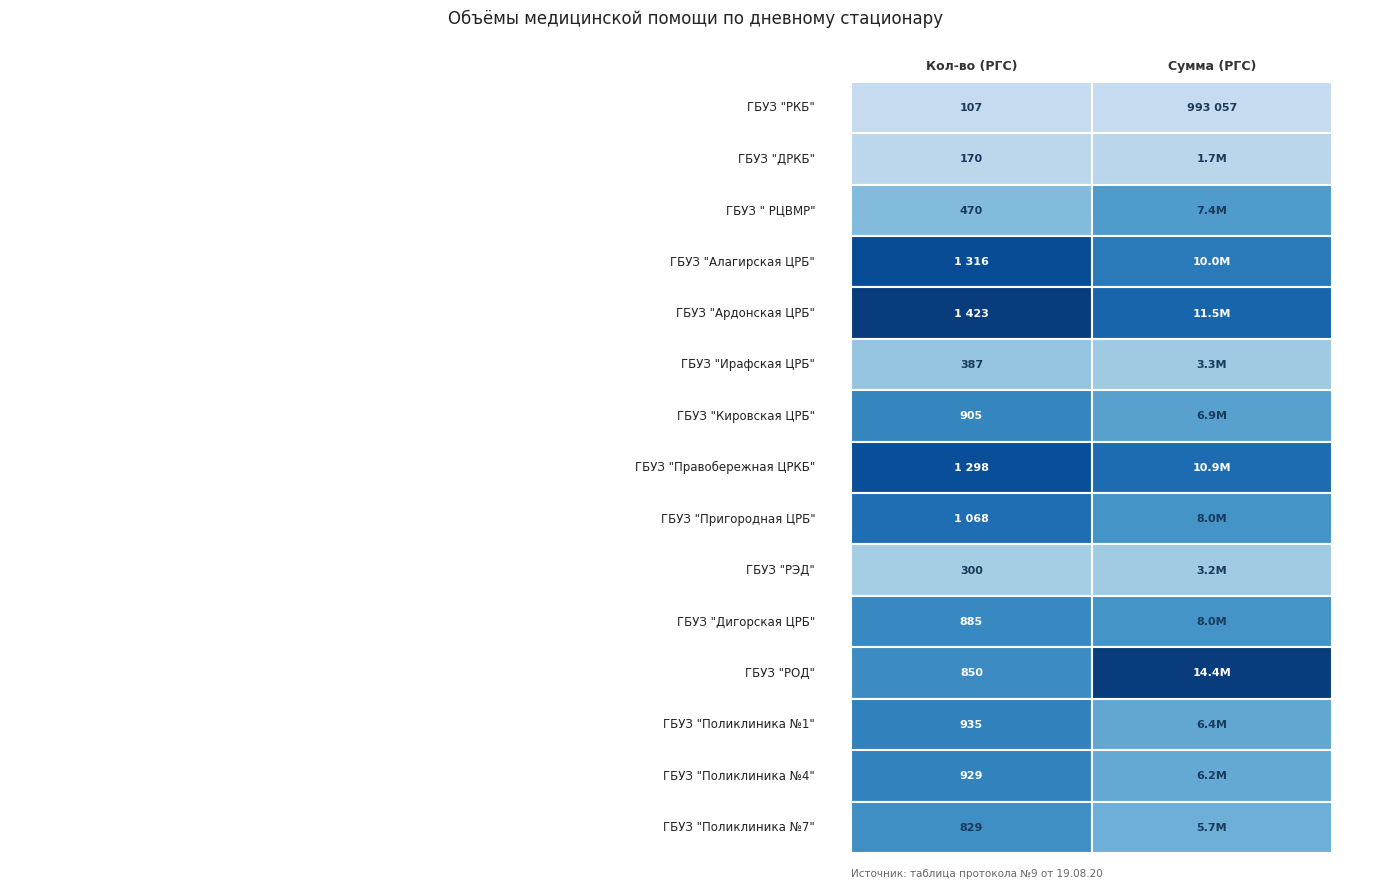

What is the maximum value shown in the chart?

14421869